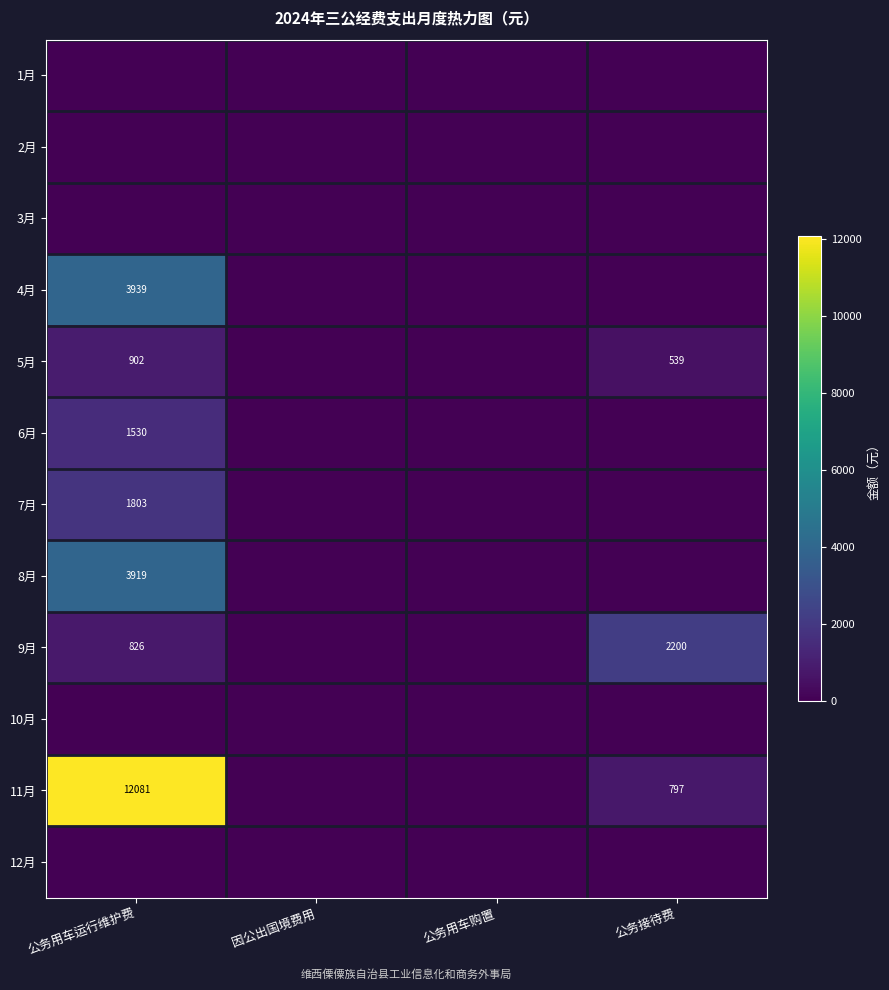

The 9月 series shows 2200 at 公务接待费. True or false?

True